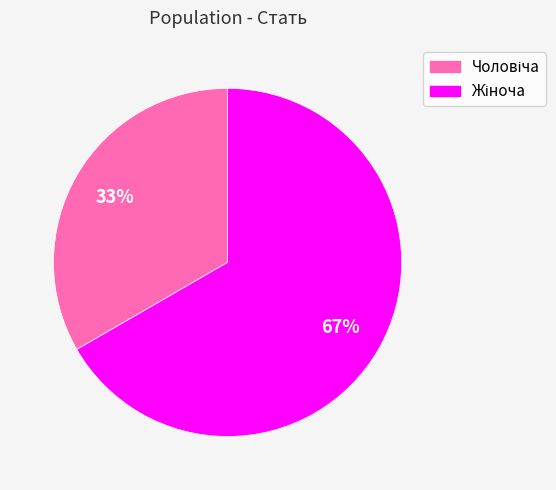

Is there a majority slice in this chart?

Yes